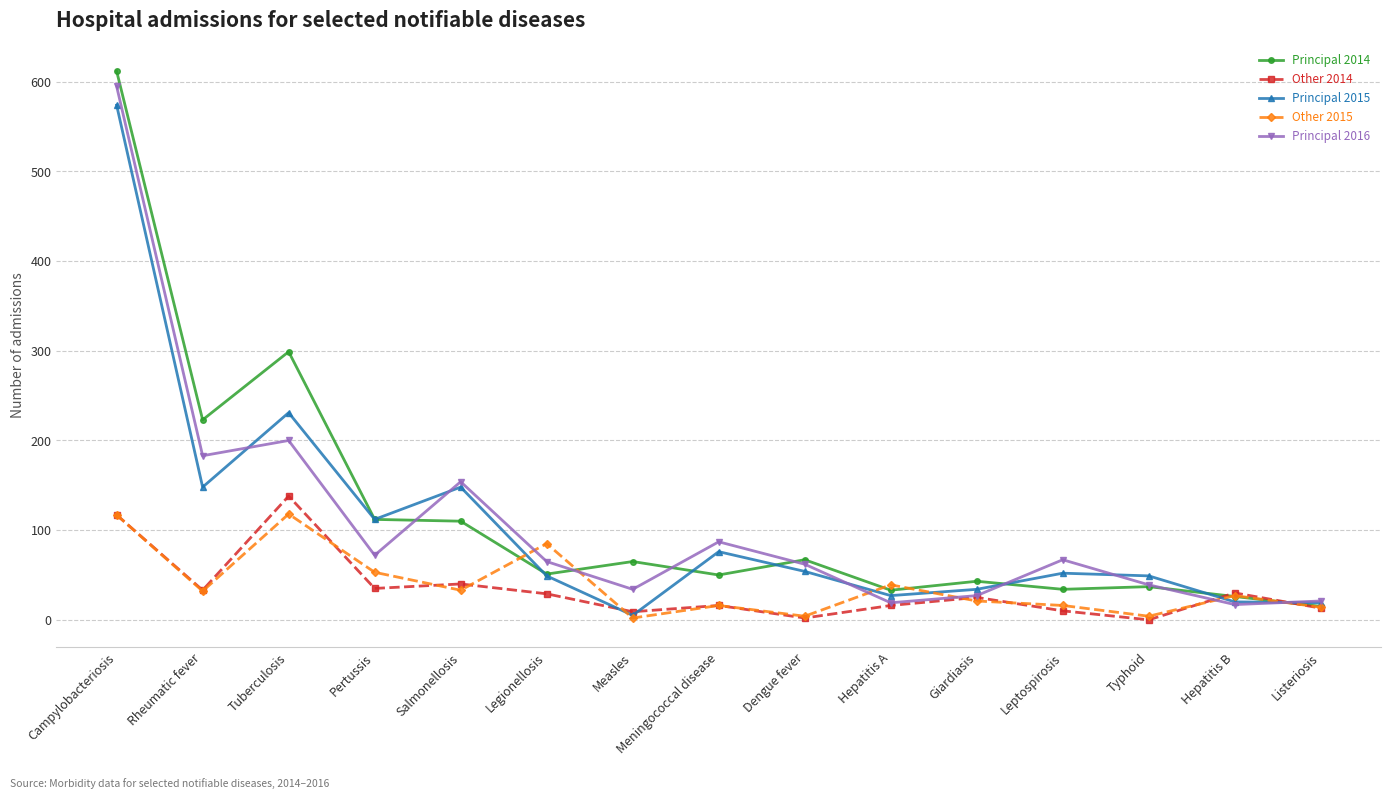

What is the approximate value of Principal 2016 at Rheumatic fever, to the nearest 50?

200